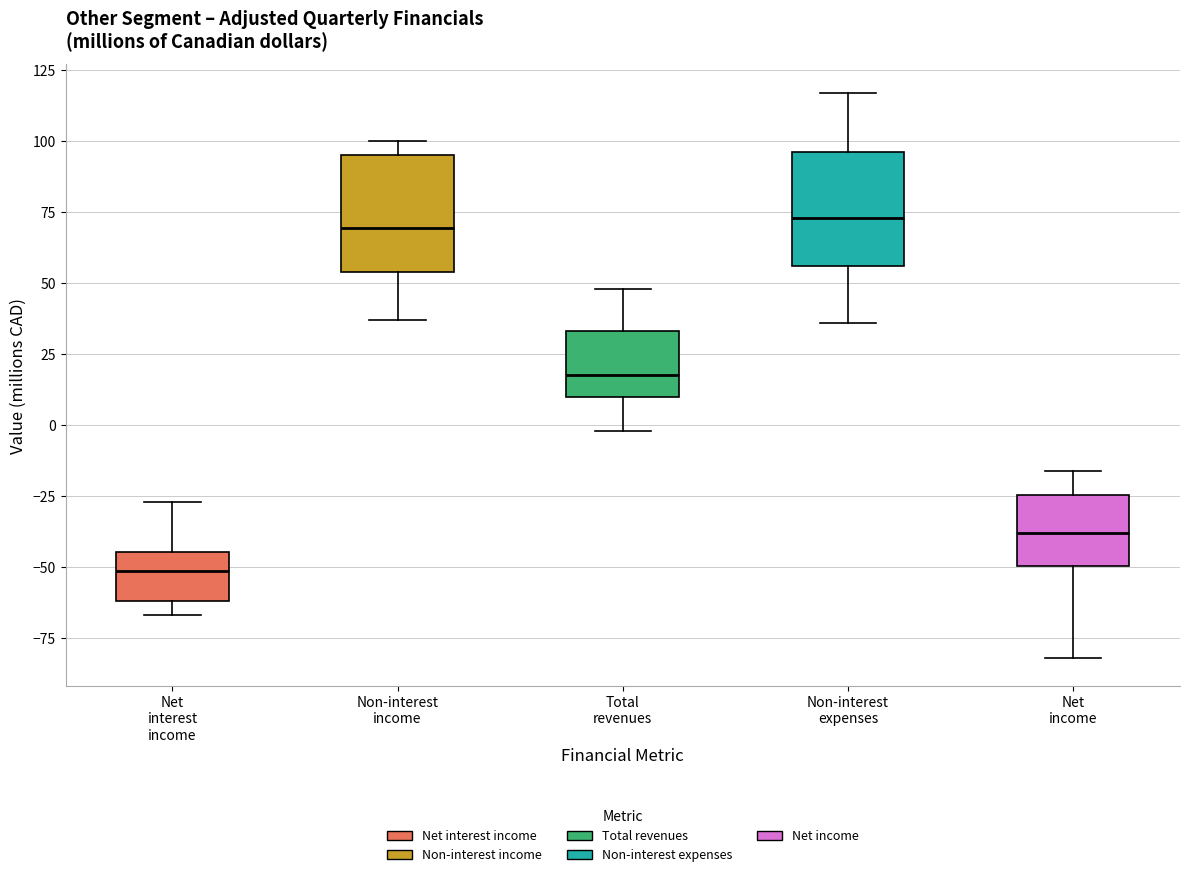

Reading left to right, transcribe this box plot: for each box, give where its median line is, the range the box spans, and where its two whiskers end, as read against the y-axis. The values are not printed on the chart, so give them approximately, as read against the axis.

Net interest income: median -50, box -60 to -45, whiskers -65 to -25
Non-interest income: median 70, box 55 to 95, whiskers 35 to 100
Total revenues: median 20, box 10 to 35, whiskers 0 to 50
Non-interest expenses: median 75, box 55 to 95, whiskers 35 to 115
Net income: median -40, box -50 to -25, whiskers -80 to -15